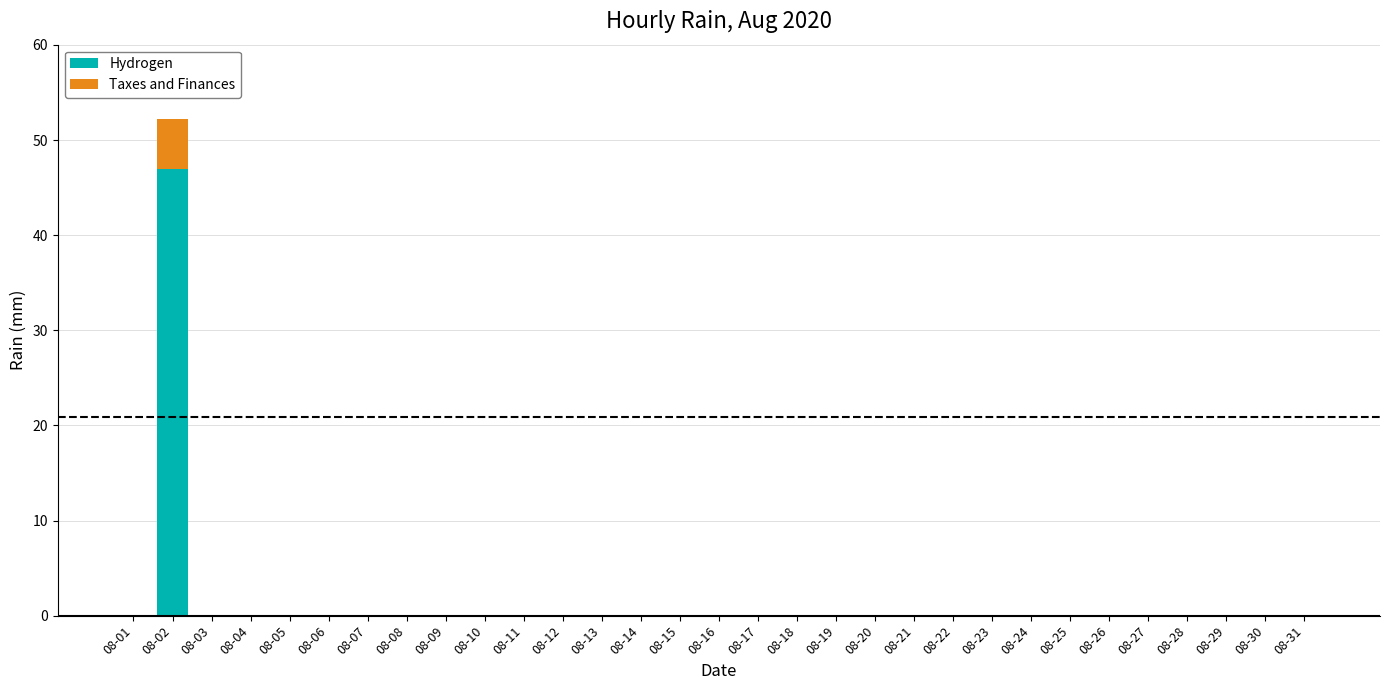

Is it true that Hydrogen equals 31.3 at 08-06?

False